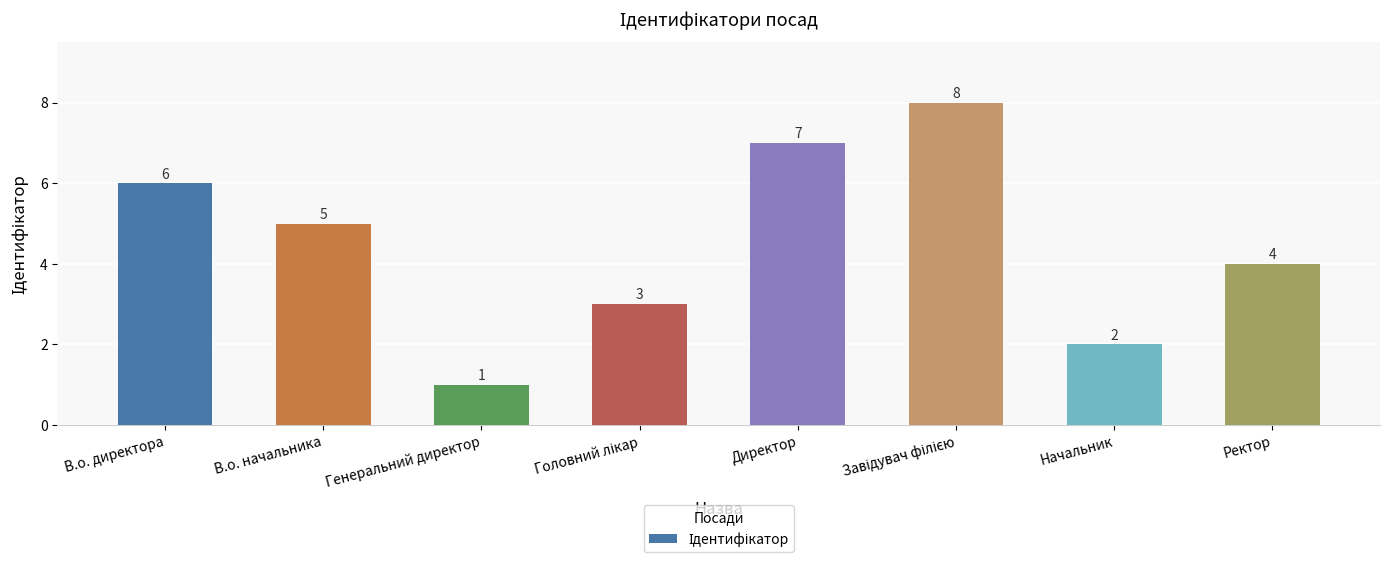

True or false: the data shows 3 at Директор.

False